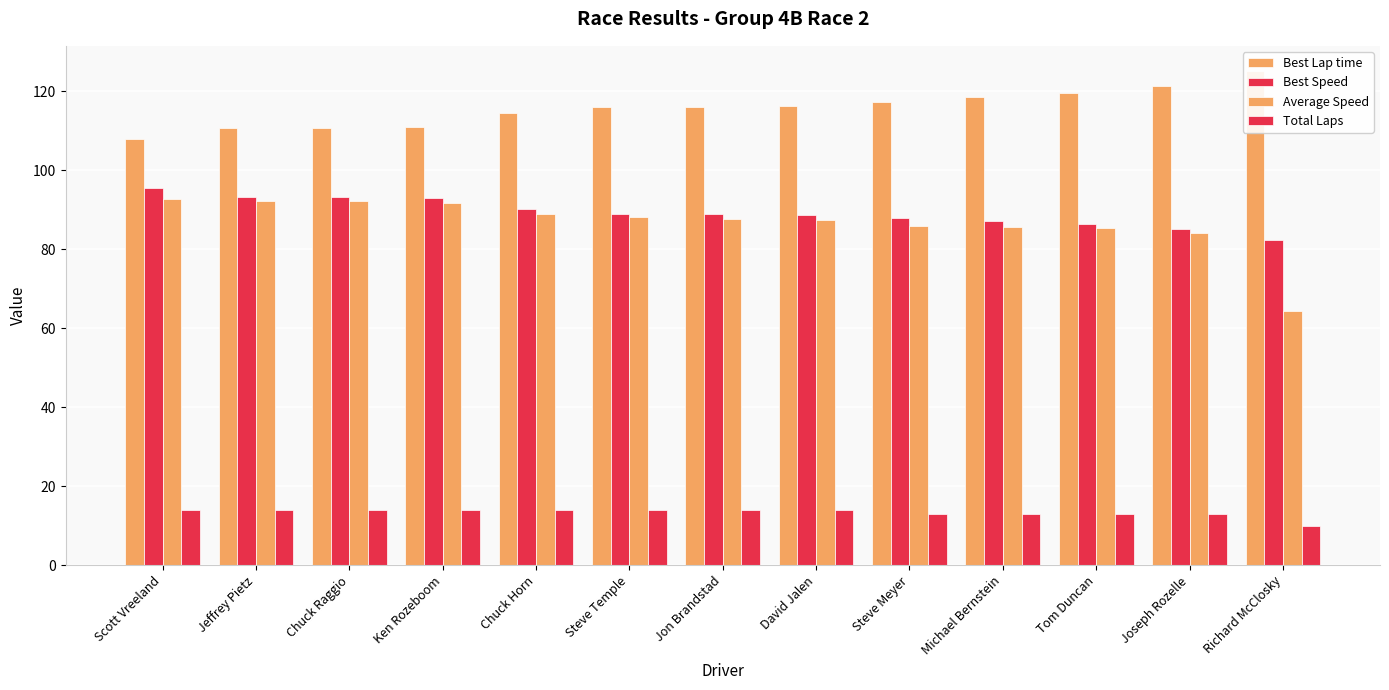

Which category has the lowest value in the Best Speed series?

Richard McClosky